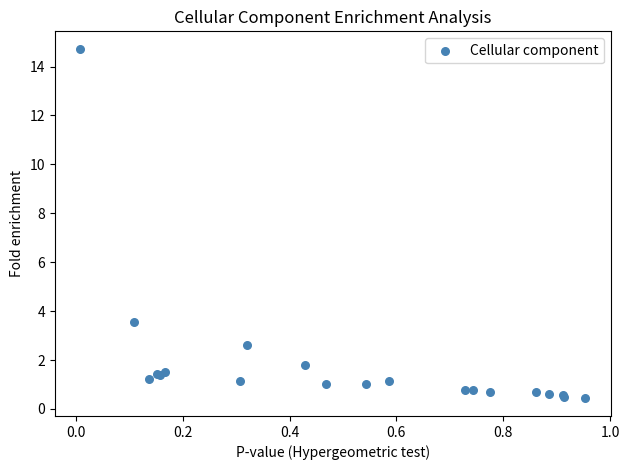

What Y value in the scatter plot is closest to 7?

3.6